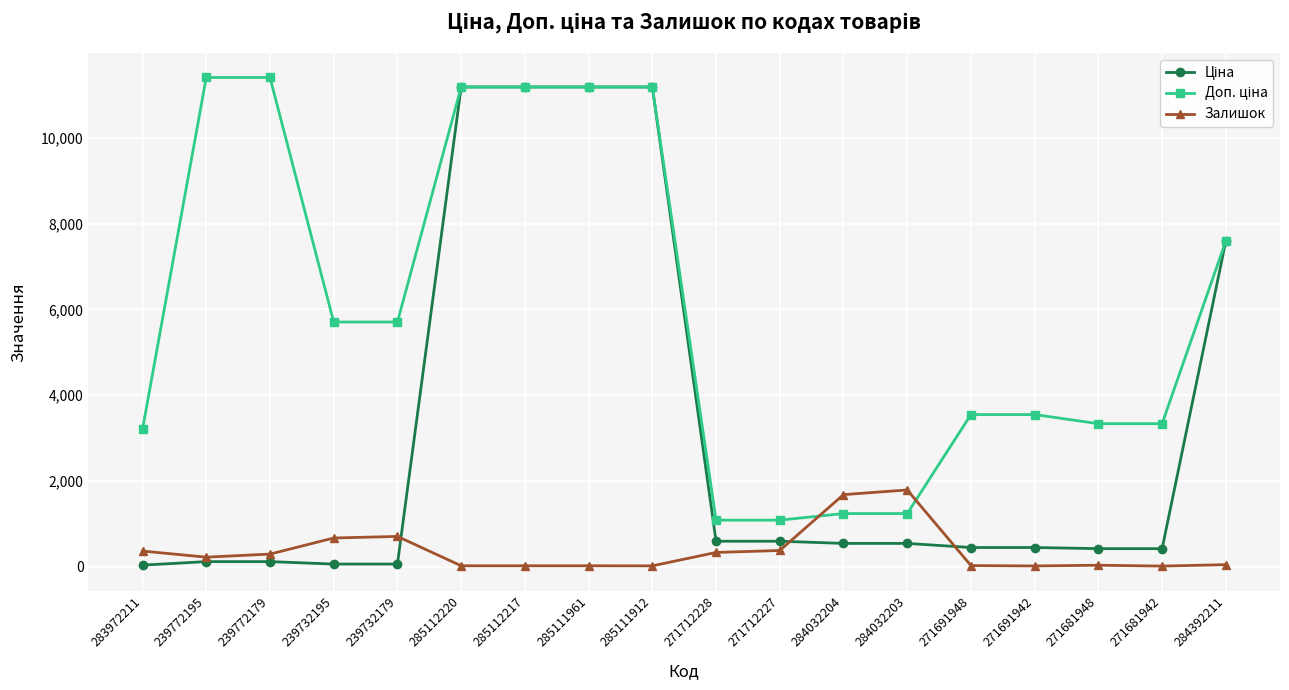

What is the total value across all series at 284032203?

3560.4